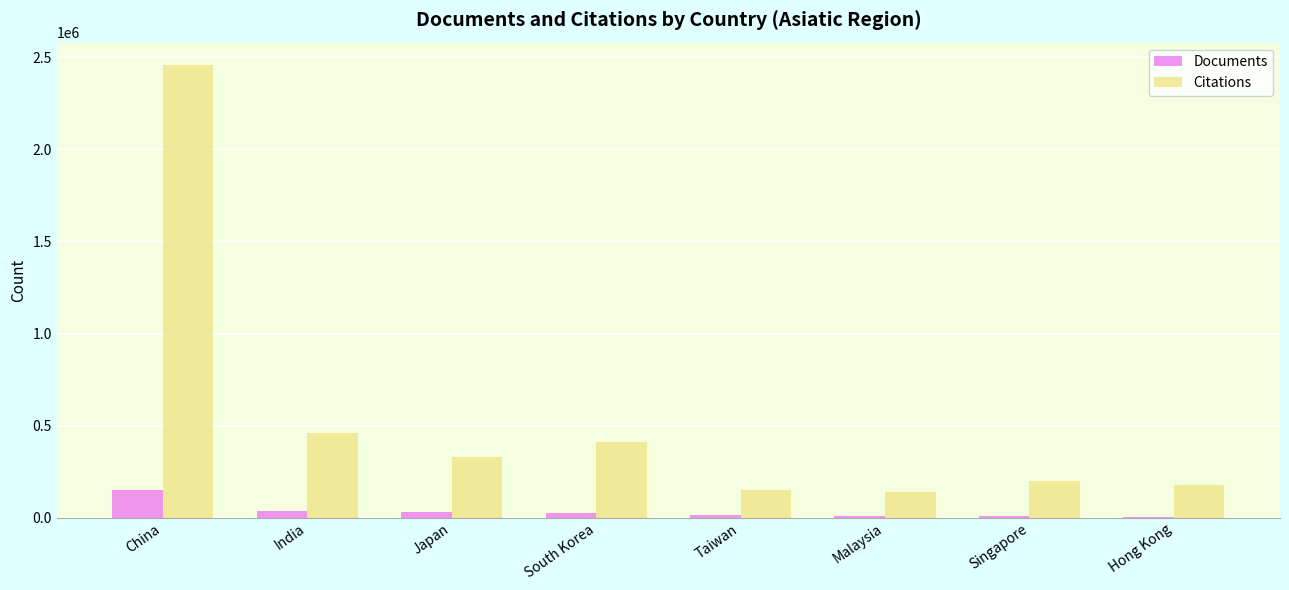

Between India and Hong Kong, which series saw the biggest shift?

Citations